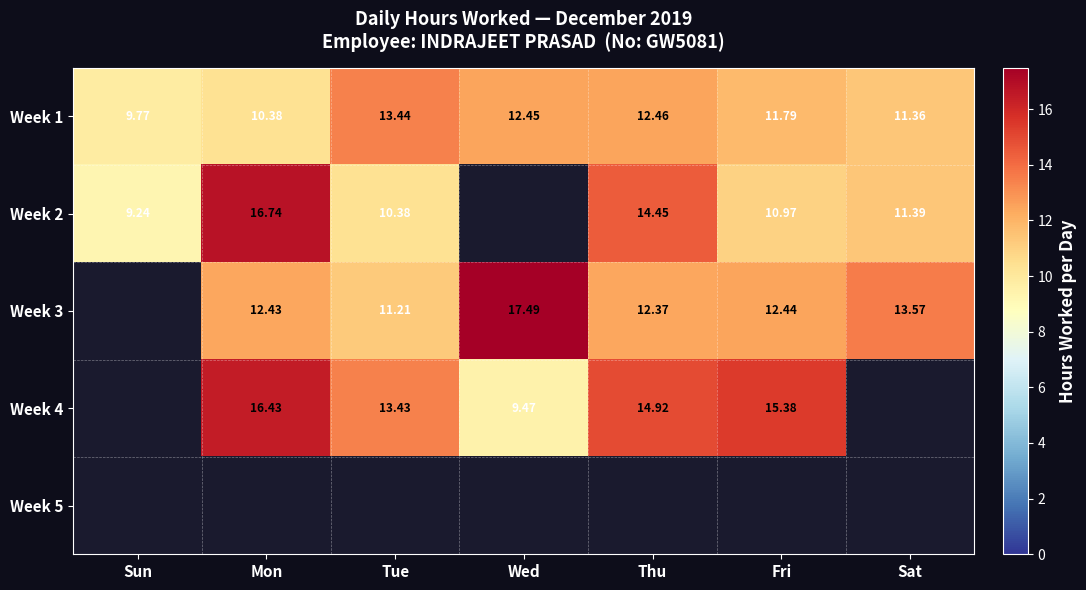

How many data points in Week 1 are above 11?

5